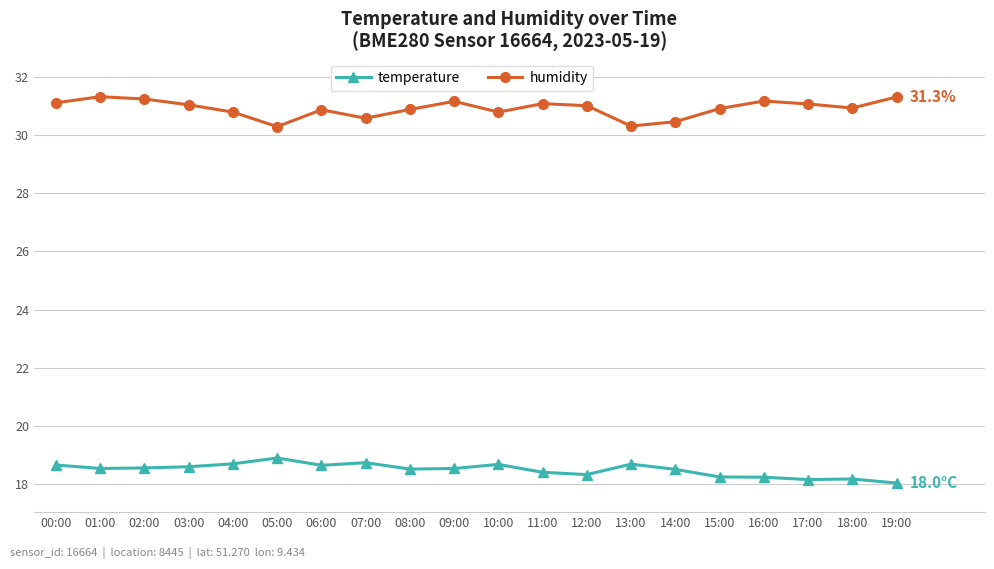

Is this an area chart (filled region under the line)?

No